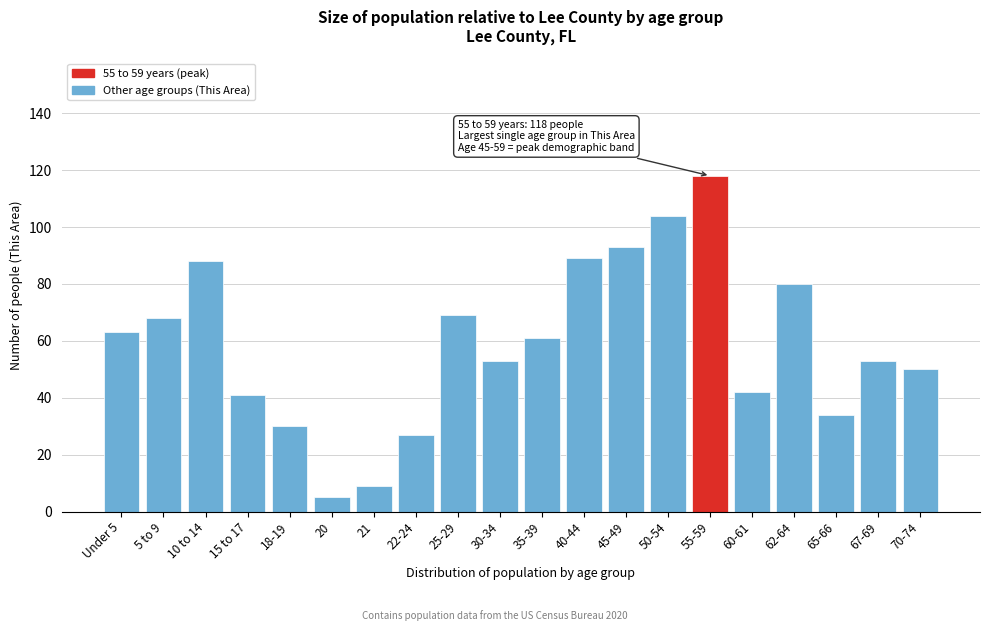

Reading left to right, extract all data points from this chart.

63	68	88	41	30	5	9	27	69	53	61	89	93	104	118	42	80	34	53	50